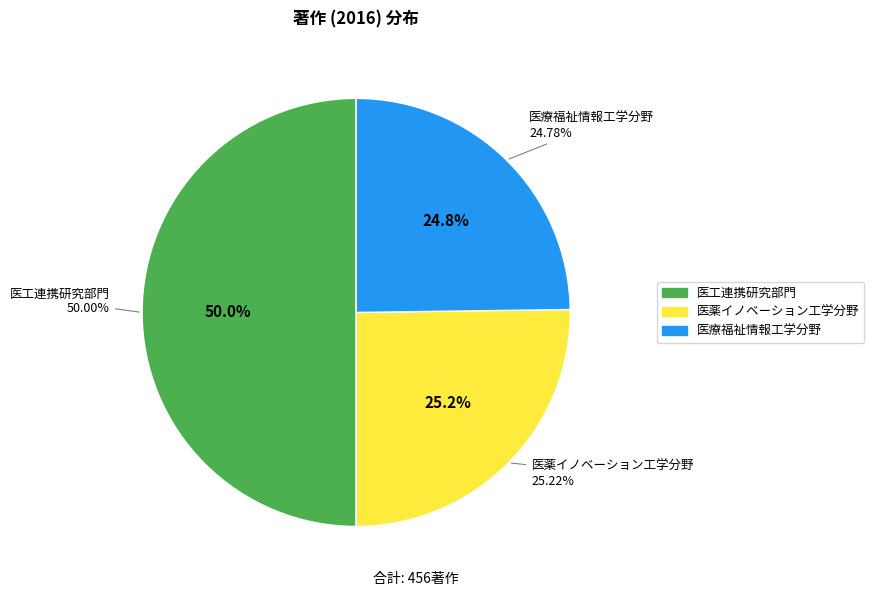

Which category has the biggest portion of the pie?

医工連携研究部門